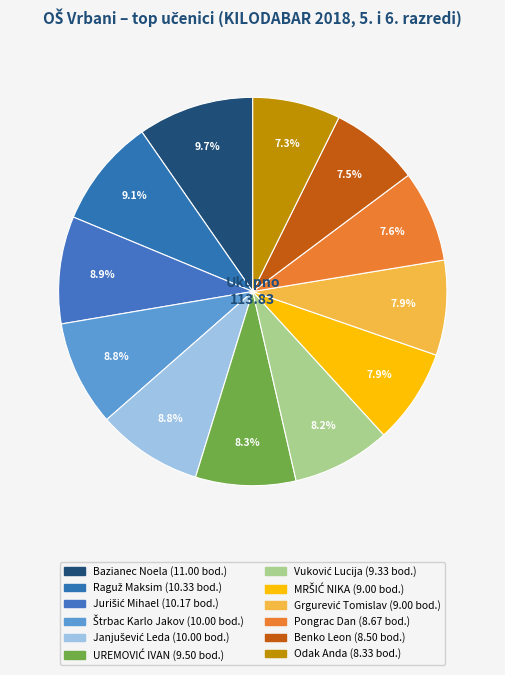

Which slice is the largest?

Bazianec Noela